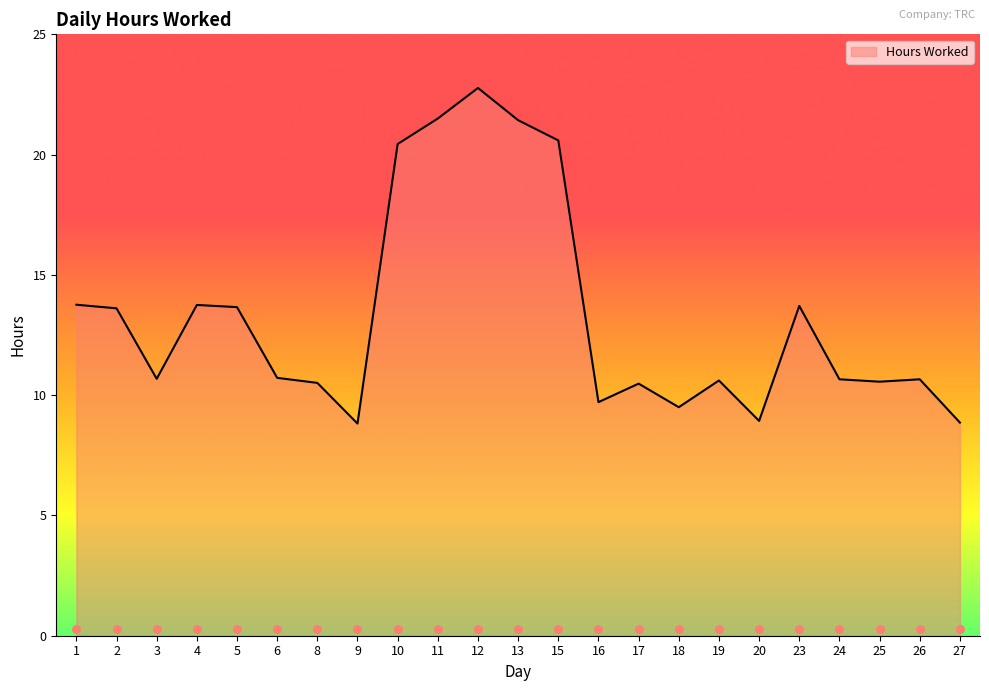

Which has a higher value, 27 or 11?

11